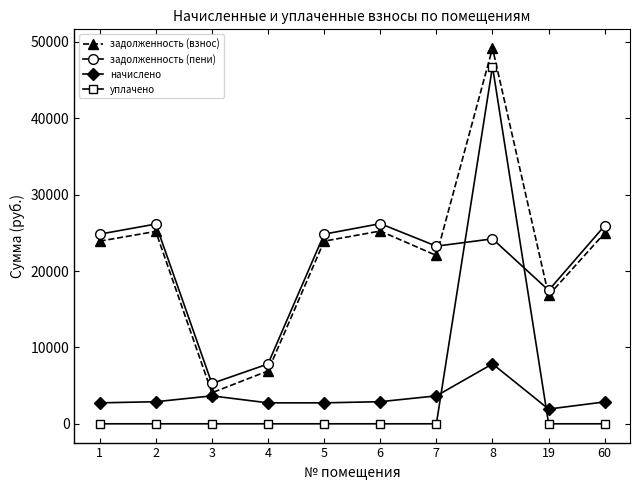

What is the value of the задолженность (взнос) point at the 3rd from the left?

4059.5